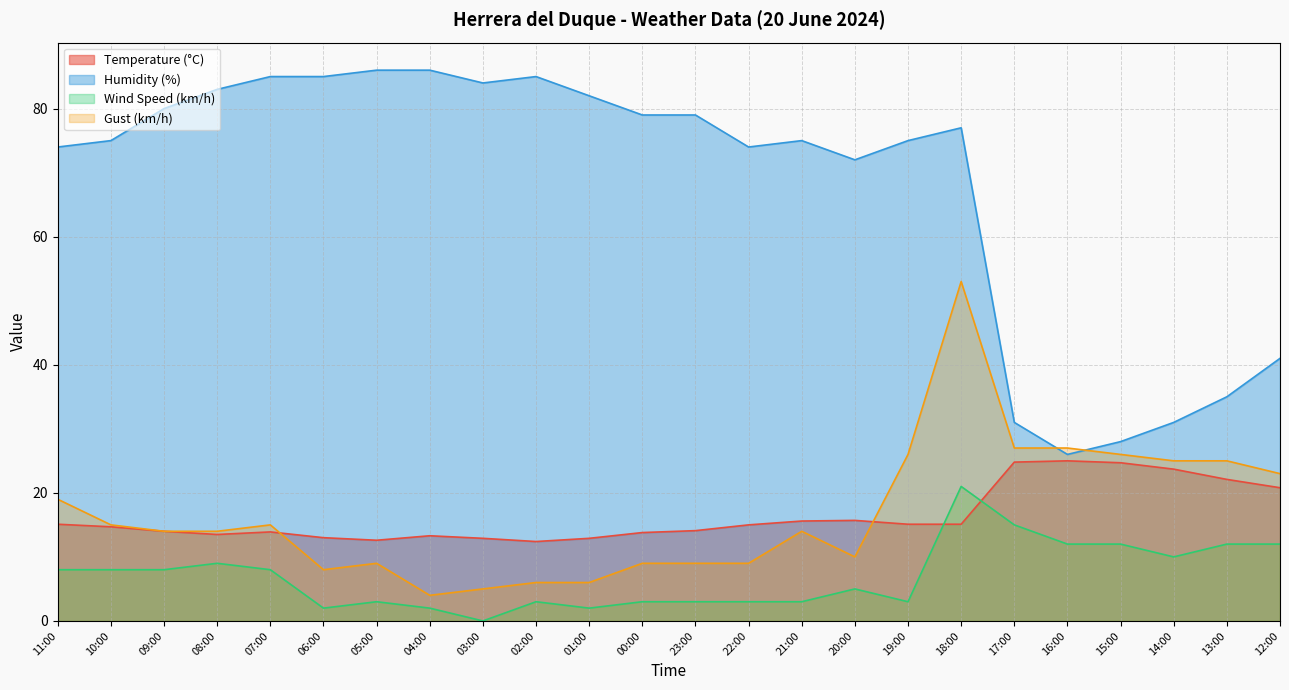

Reading left to right, what are all the values shown in this chart?

Temperature (°C): 11:00=15.1	10:00=14.7	09:00=14.0	08:00=13.5	07:00=13.9	06:00=13.0	05:00=12.6	04:00=13.3	03:00=12.9	02:00=12.4	01:00=12.9	00:00=13.8	23:00=14.1	22:00=15.0	21:00=15.6	20:00=15.7	19:00=15.1	18:00=15.1	17:00=24.8	16:00=25.0	15:00=24.7	14:00=23.7	13:00=22.1	12:00=20.8
Humidity (%): 11:00=74.0	10:00=75.0	09:00=80.0	08:00=83.0	07:00=85.0	06:00=85.0	05:00=86.0	04:00=86.0	03:00=84.0	02:00=85.0	01:00=82.0	00:00=79.0	23:00=79.0	22:00=74.0	21:00=75.0	20:00=72.0	19:00=75.0	18:00=77.0	17:00=31.0	16:00=26.0	15:00=28.0	14:00=31.0	13:00=35.0	12:00=41.0
Wind Speed (km/h): 11:00=8.0	10:00=8.0	09:00=8.0	08:00=9.0	07:00=8.0	06:00=2.0	05:00=3.0	04:00=2.0	03:00=0.0	02:00=3.0	01:00=2.0	00:00=3.0	23:00=3.0	22:00=3.0	21:00=3.0	20:00=5.0	19:00=3.0	18:00=21.0	17:00=15.0	16:00=12.0	15:00=12.0	14:00=10.0	13:00=12.0	12:00=12.0
Gust (km/h): 11:00=19.0	10:00=15.0	09:00=14.0	08:00=14.0	07:00=15.0	06:00=8.0	05:00=9.0	04:00=4.0	03:00=5.0	02:00=6.0	01:00=6.0	00:00=9.0	23:00=9.0	22:00=9.0	21:00=14.0	20:00=10.0	19:00=26.0	18:00=53.0	17:00=27.0	16:00=27.0	15:00=26.0	14:00=25.0	13:00=25.0	12:00=23.0